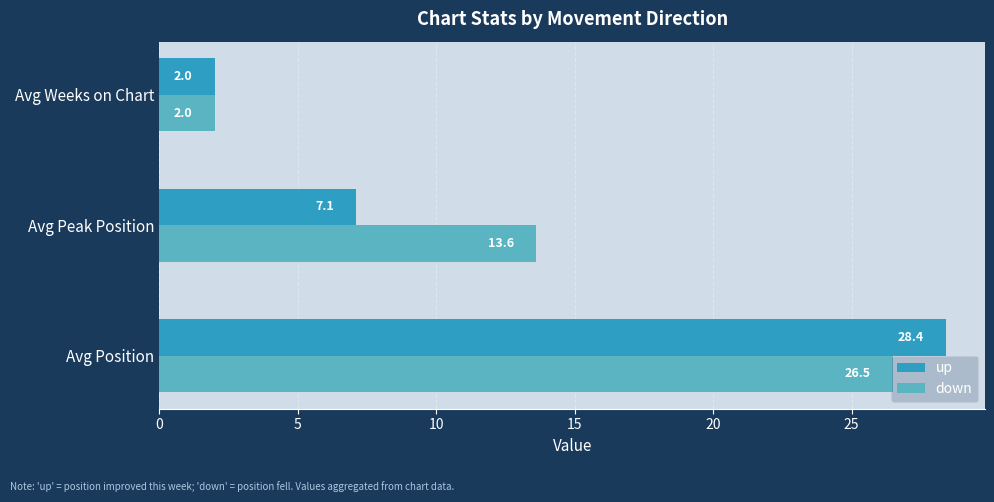

Which category has the lowest value in the up series?

Avg Weeks on Chart